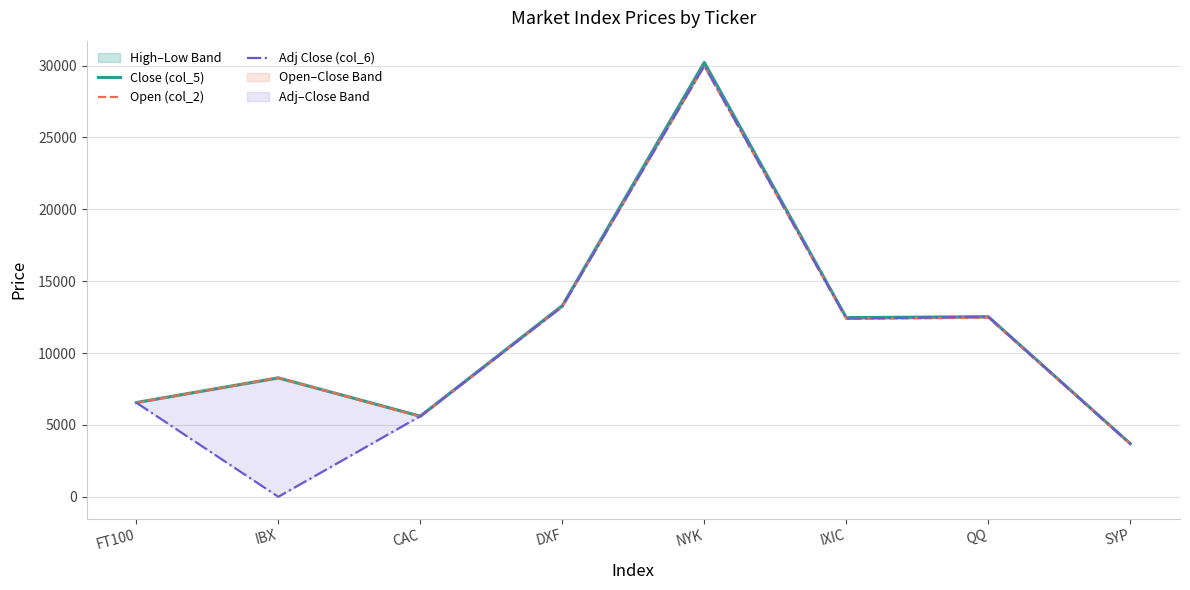

What is the value of the Open (col_2) point at the 3rd from the left?

5574.6